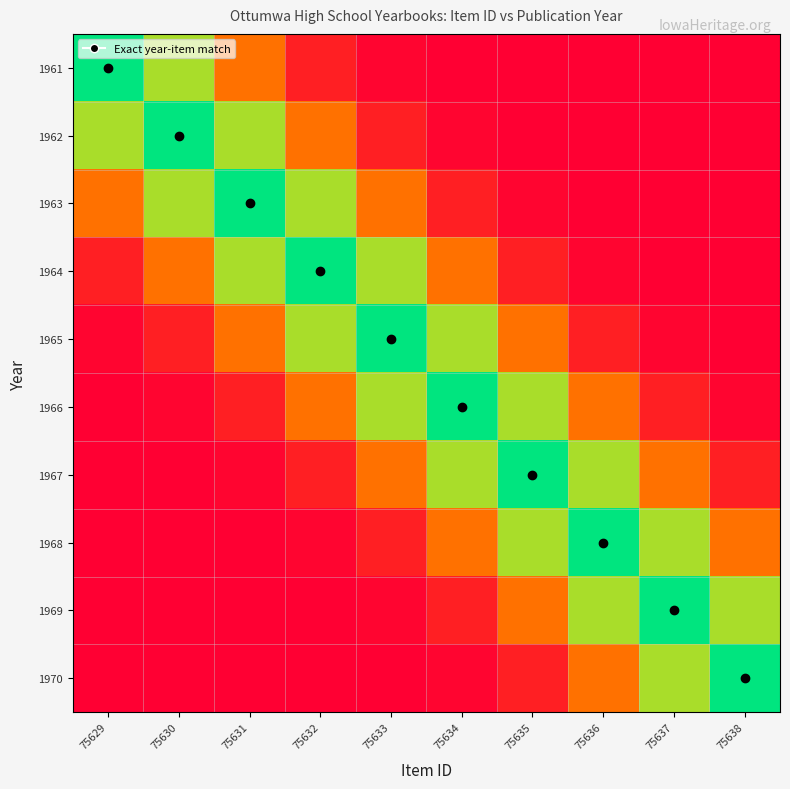

How many distinct data groups are displayed?

10